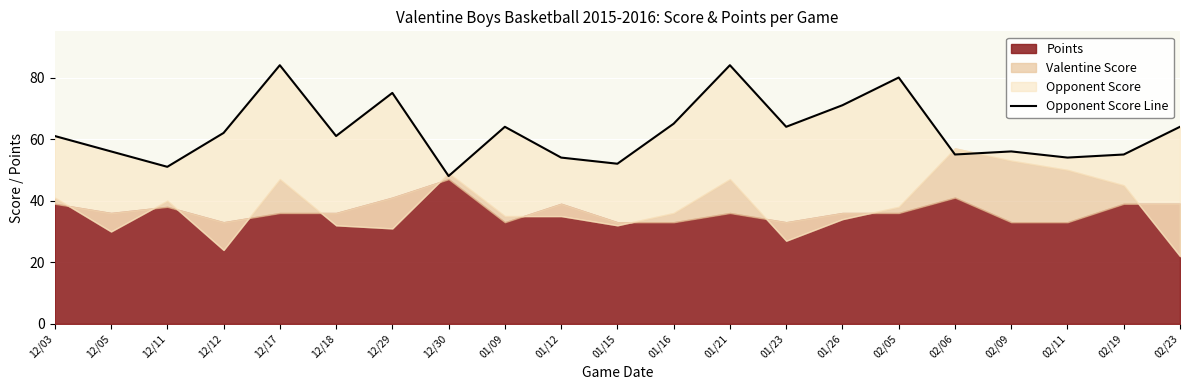

Does the chart display data point markers on the line(s)?

No